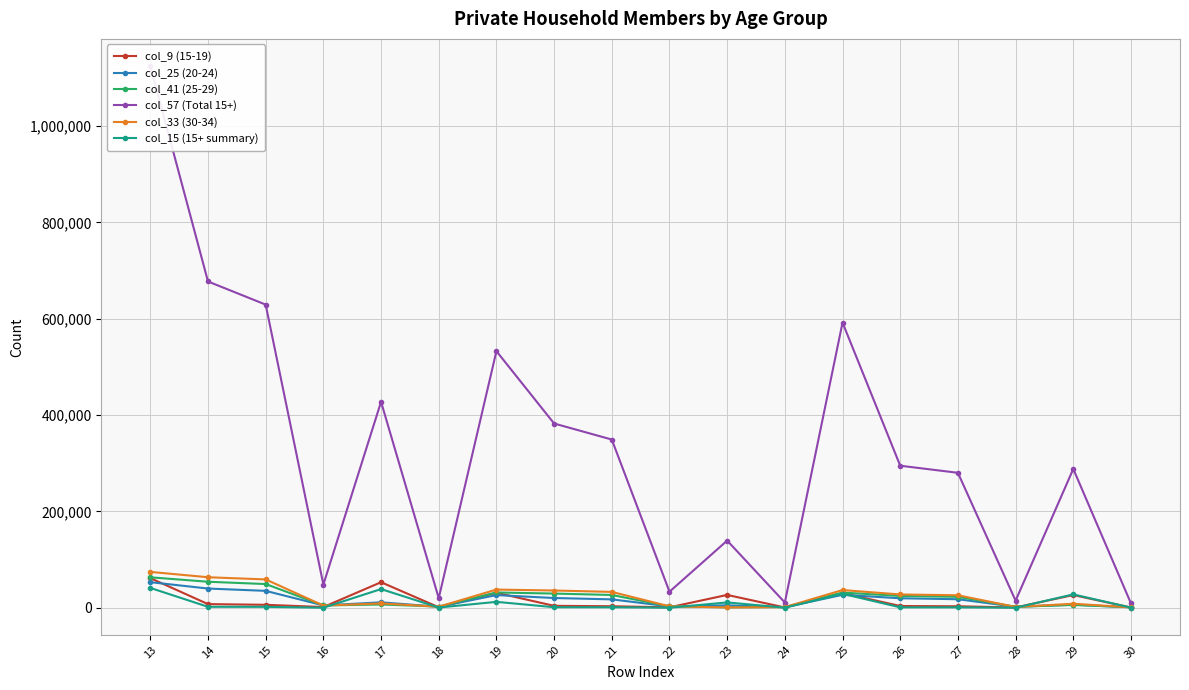

Is it true that col_41 (25-29) equals 29417 at 20?

True